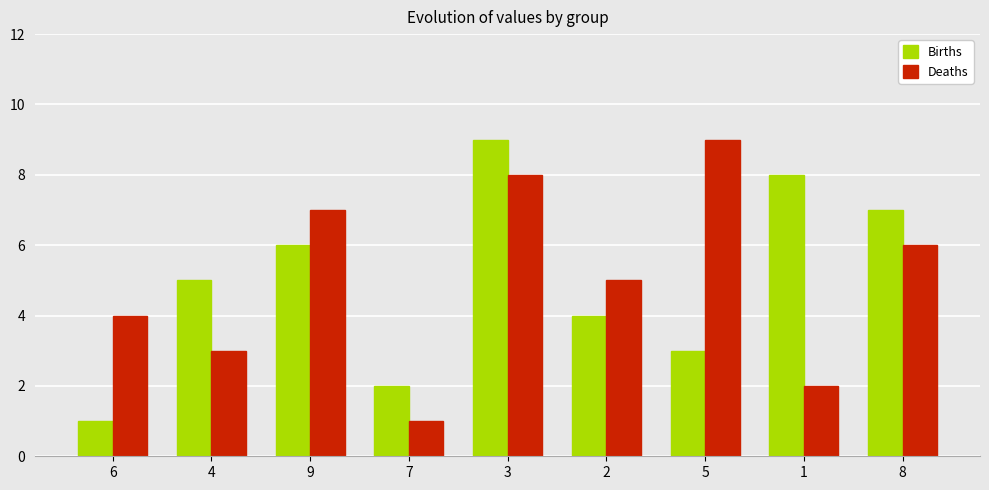

What is the approximate value of Births at 8?

7